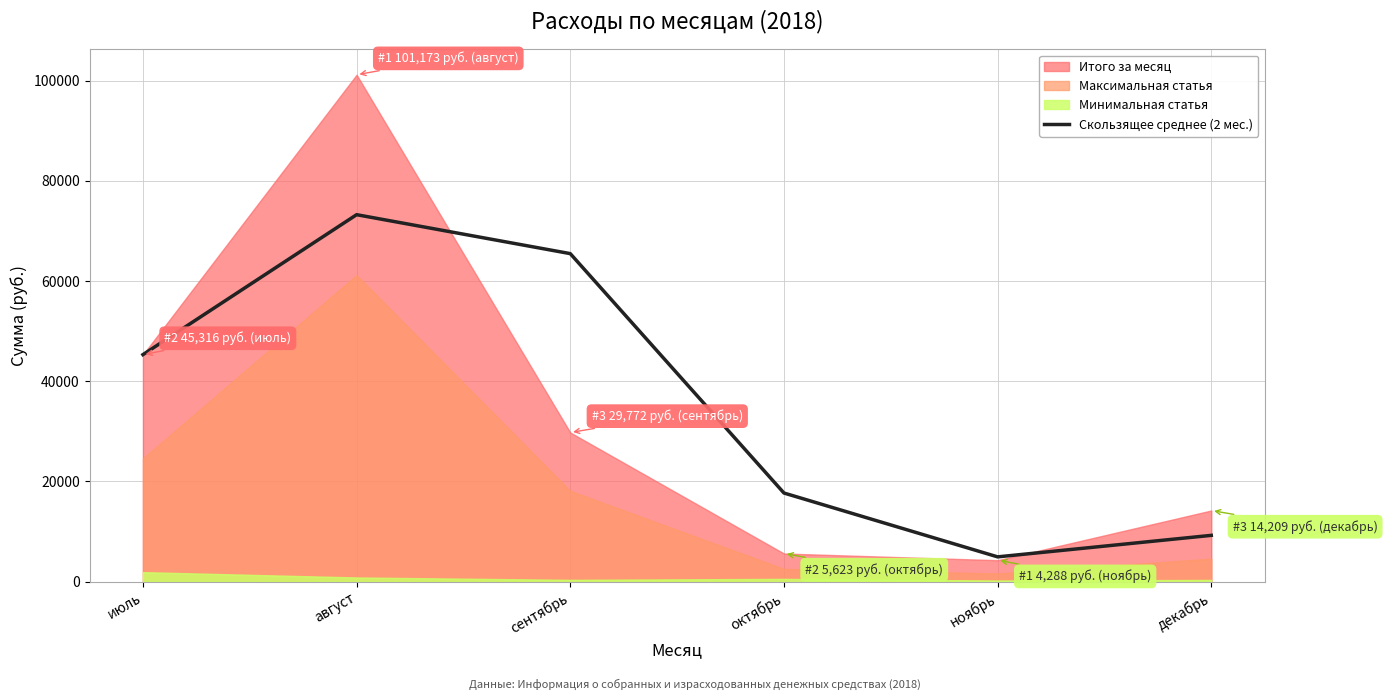

How many interior local peaks (higher than both neighbors) does the data have?

1